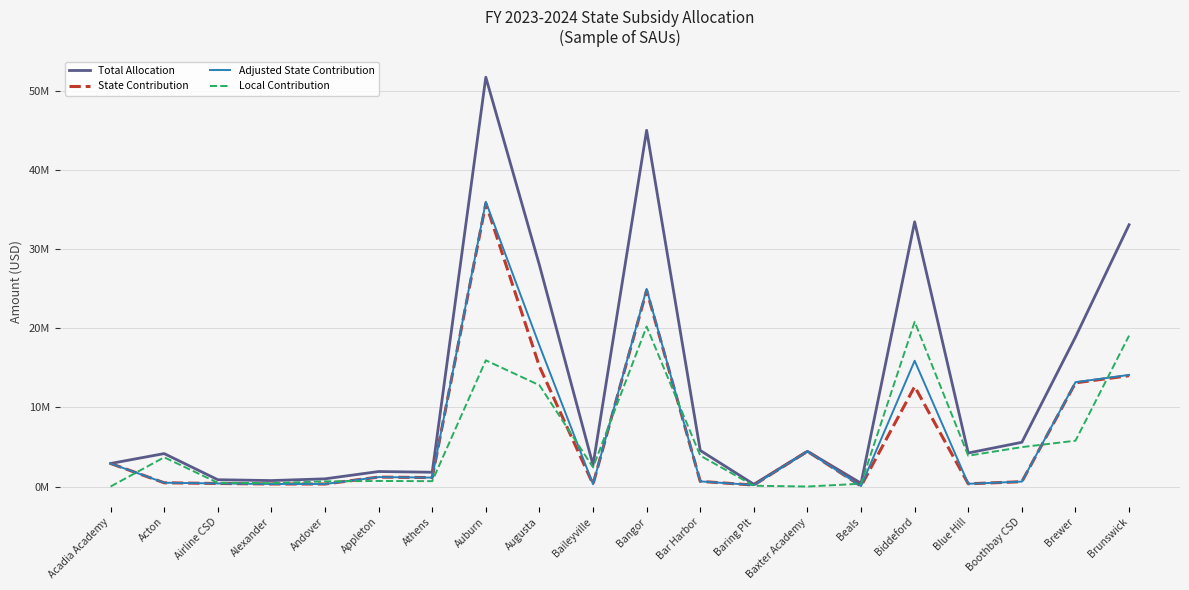

Is this an area chart (filled region under the line)?

No